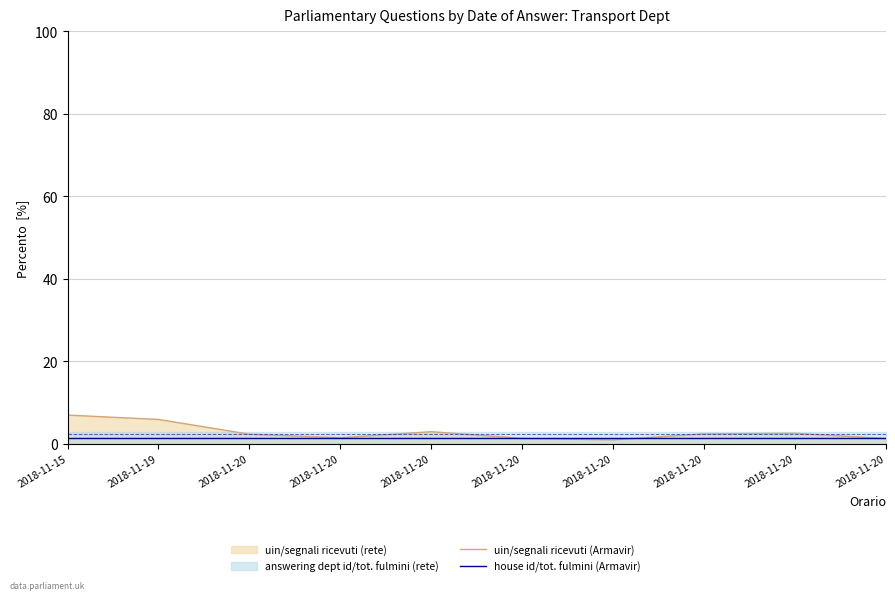

What is the sum of the house id/tot. fulmini (Armavir) values at 2018-11-20 and 2018-11-20?

3.0